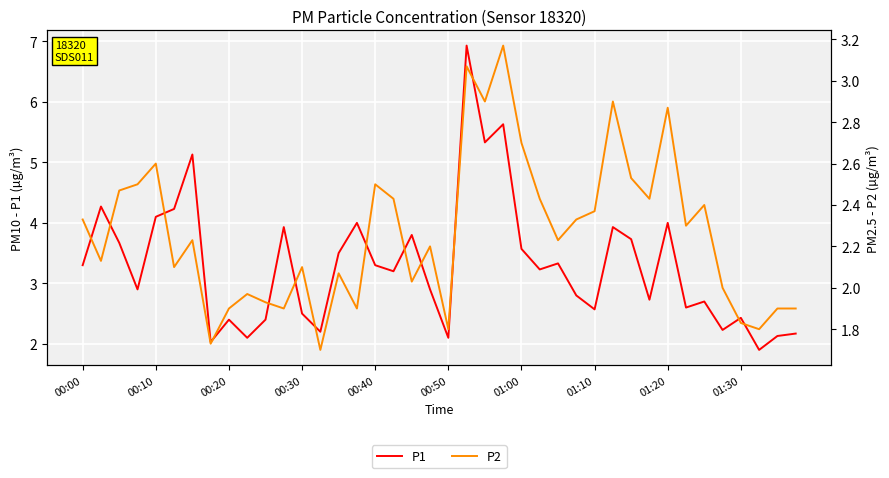

True or false: P1 and P2 cross at least once.

False